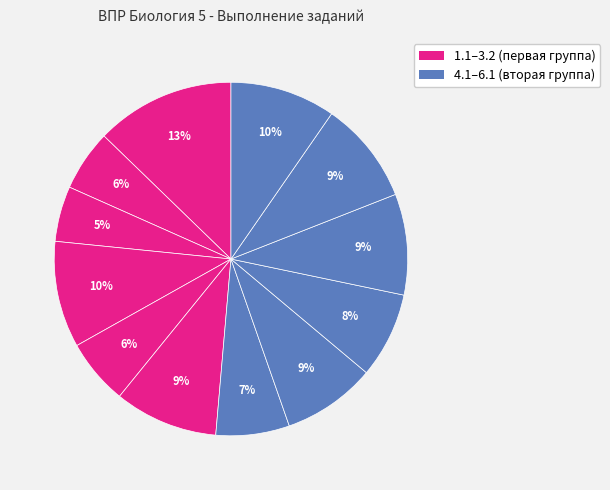

How many segments does this pie chart have?

12